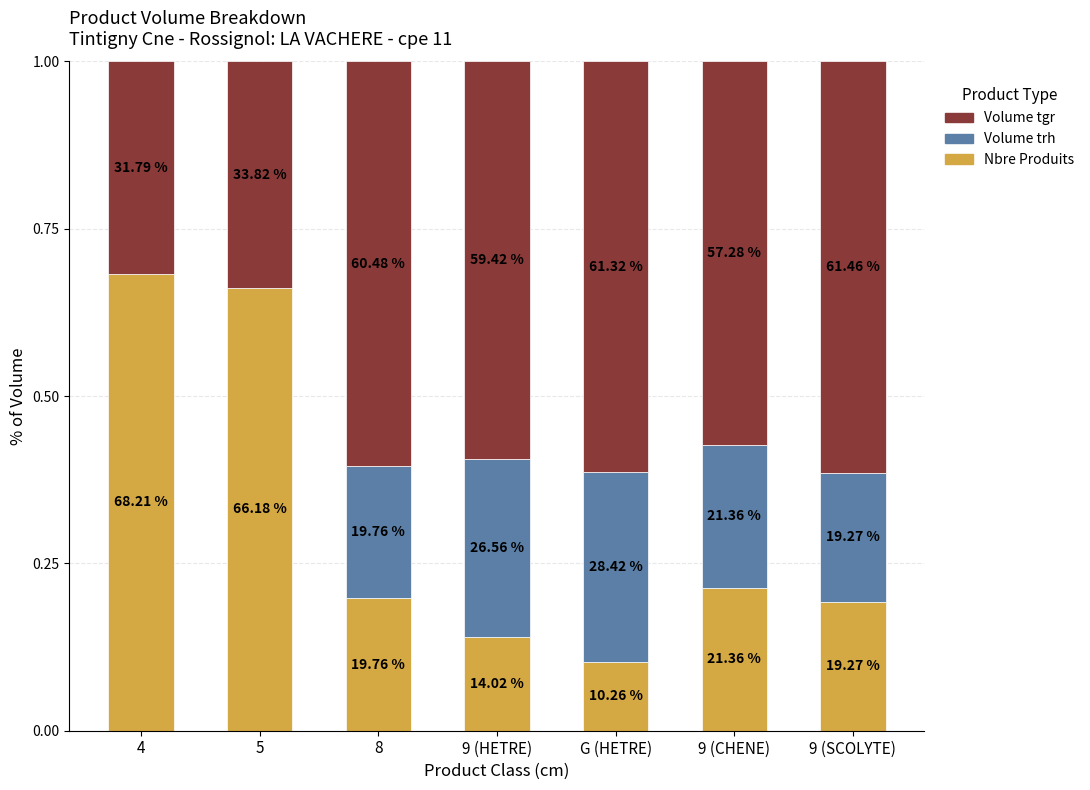

Are the bars grouped side by side (vs. stacked)?

No